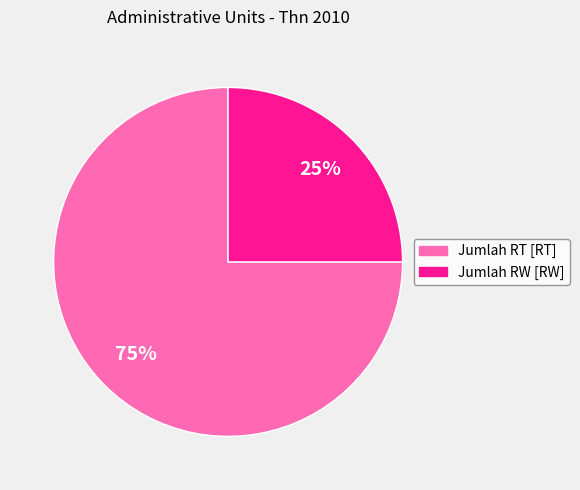

To the nearest percent, what is the average slice percentage?

50%